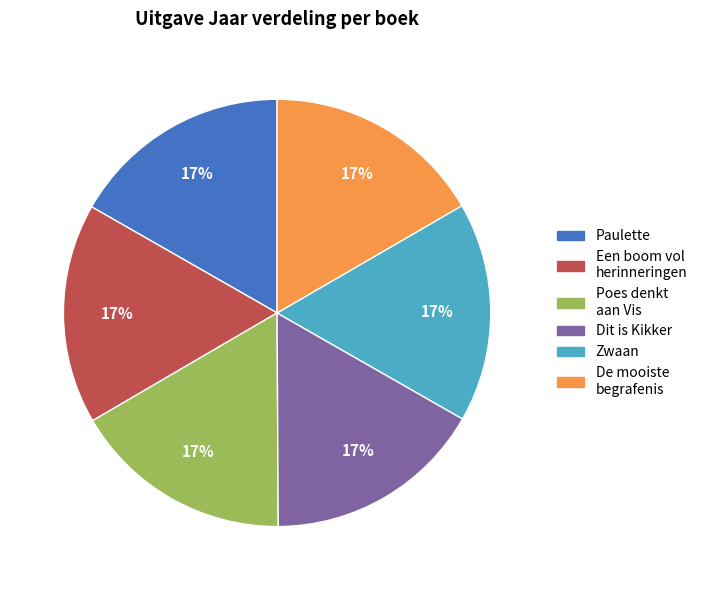

Is there any slice that represents more than half of the pie?

No